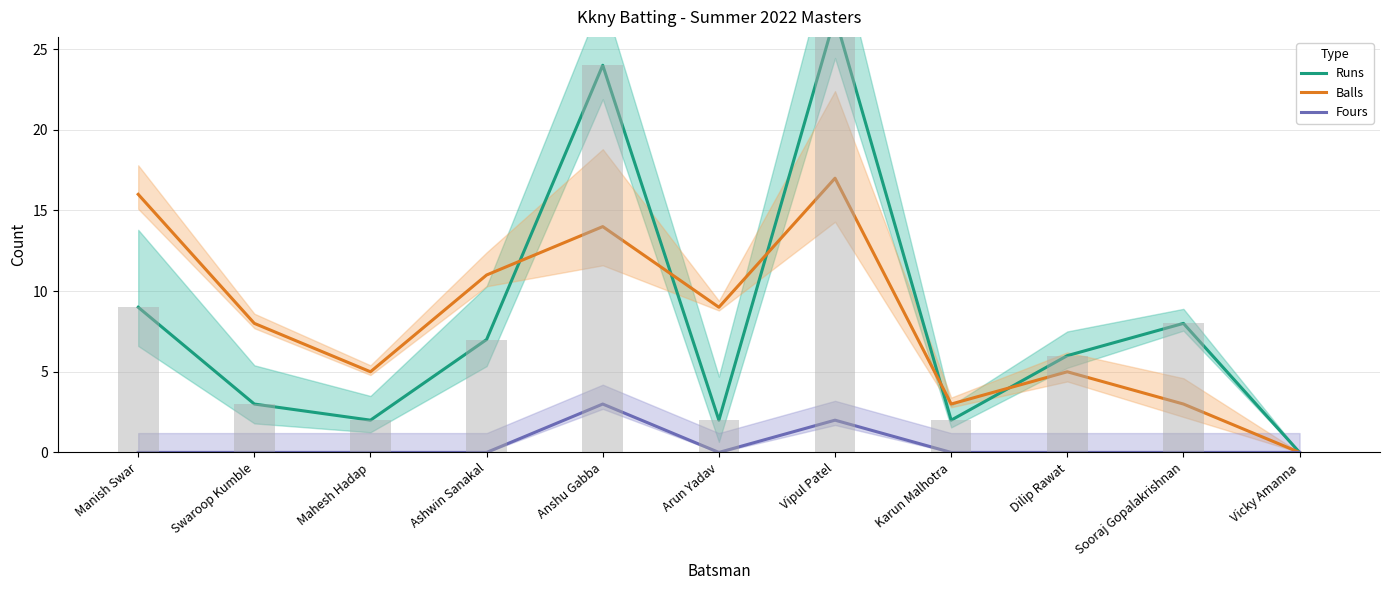

What is the total value across all series at Sooraj Gopalakrishnan?

11